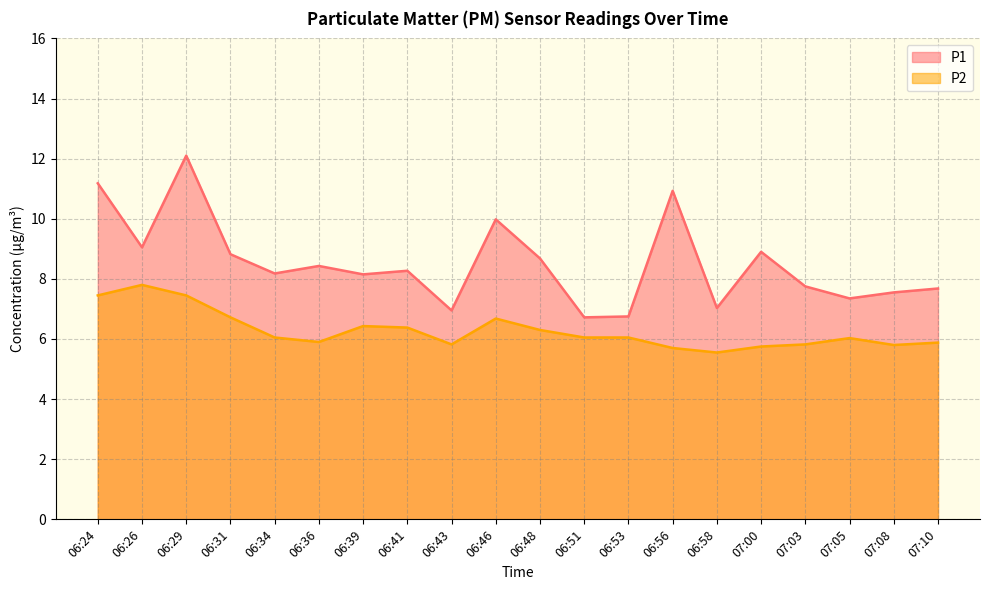

True or false: P2 and P1 intersect in this chart.

False